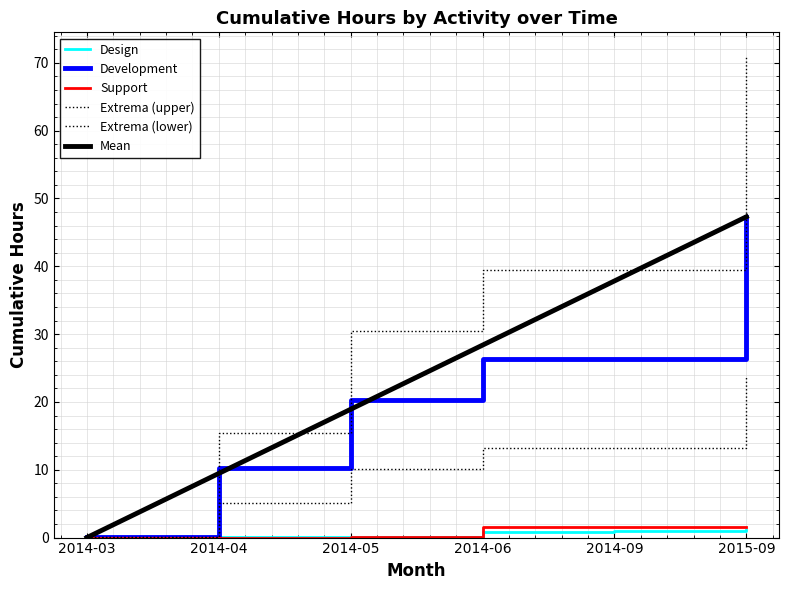

Is the value of Support at 2014-03 greater than the value of Development at 2015-09?

No